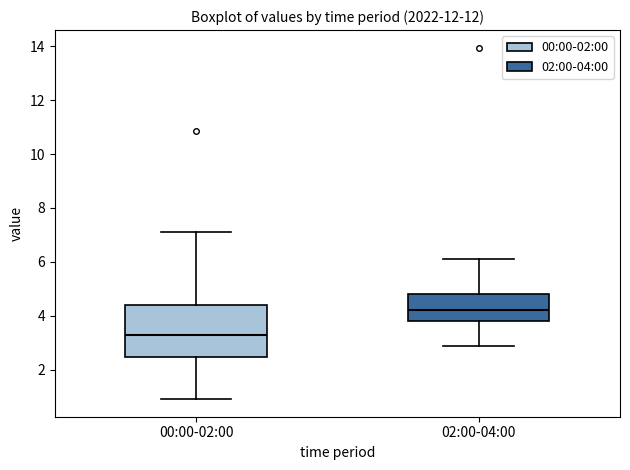

Comparing the boxes themselves (not the whiskers), which one is the tallest?

00:00-02:00